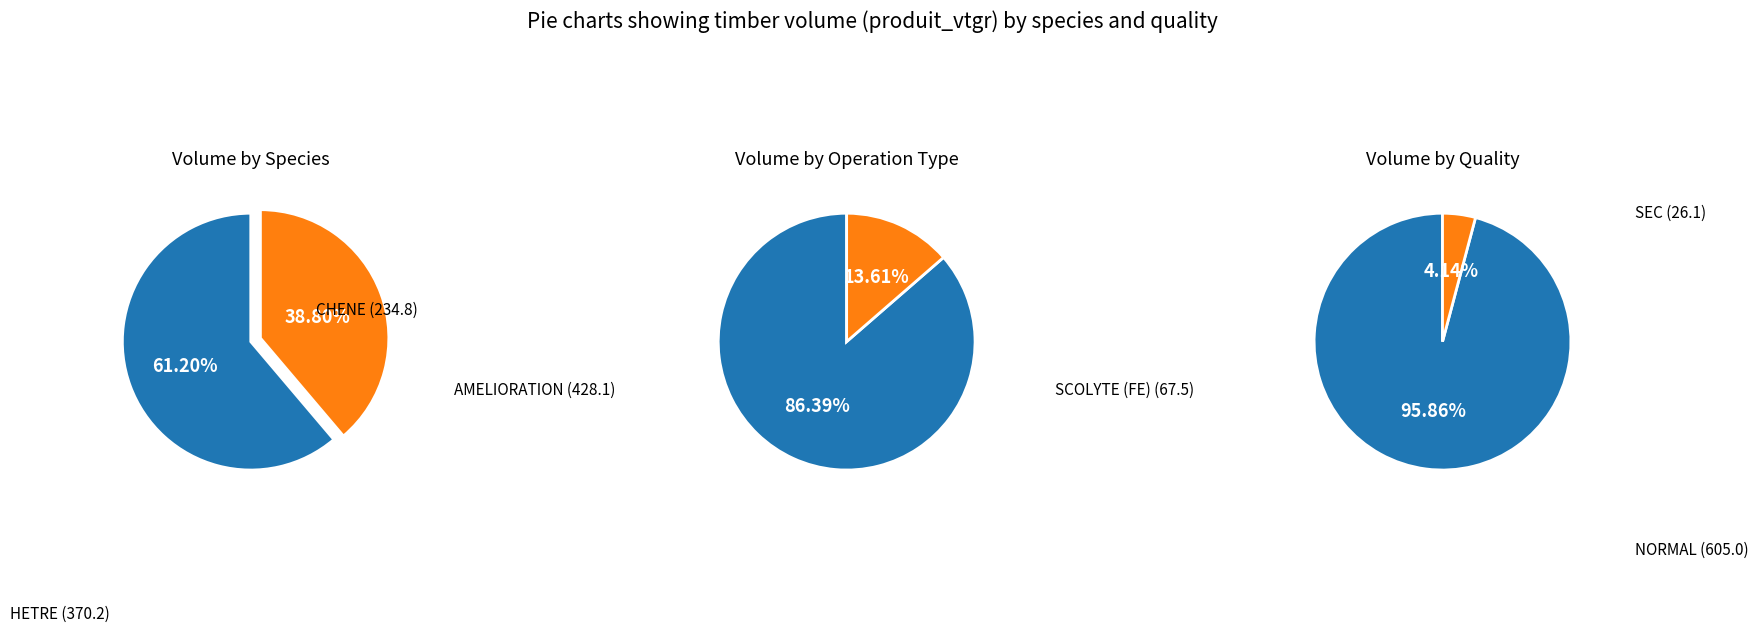

How many slices are in this pie chart?

6